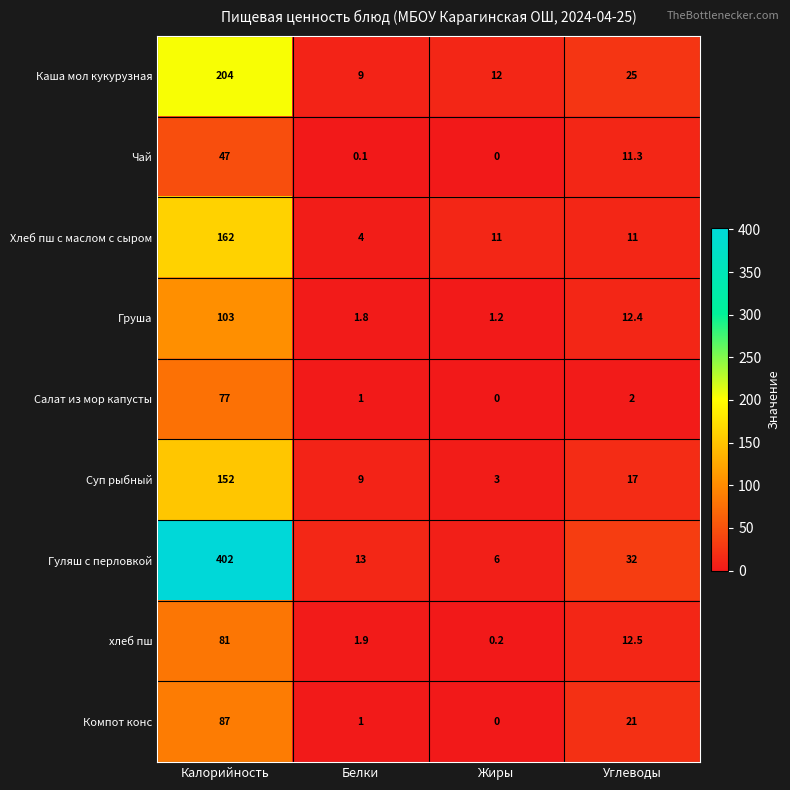

The Суп рыбный series shows 5.8 at Белки. True or false?

False